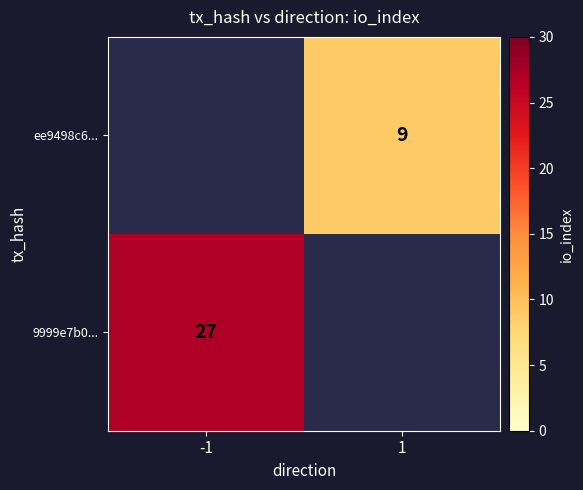

The value of 9999e7b0... at -1 is 27. True or false?

True